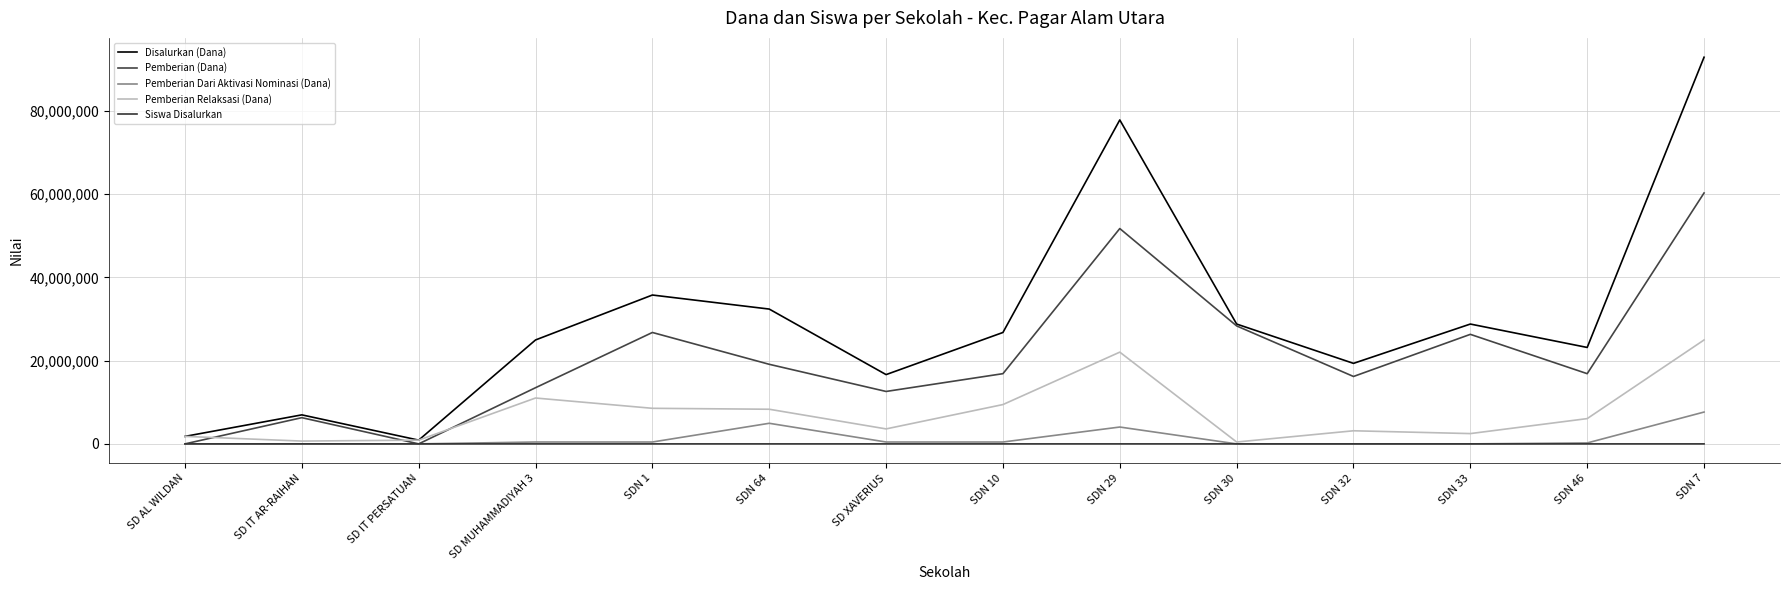

True or false: Pemberian Dari Aktivasi Nominasi (Dana) and Pemberian Relaksasi (Dana) cross at least once.

False